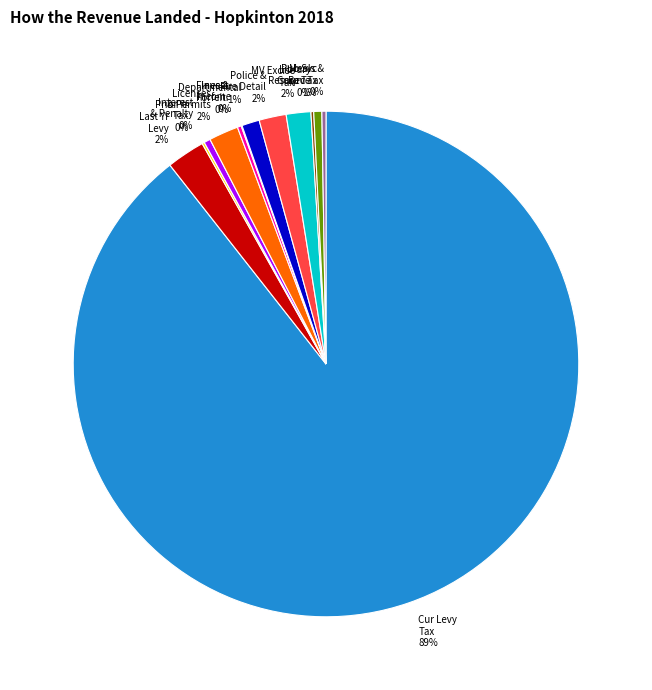

Is there any slice that represents more than half of the pie?

Yes